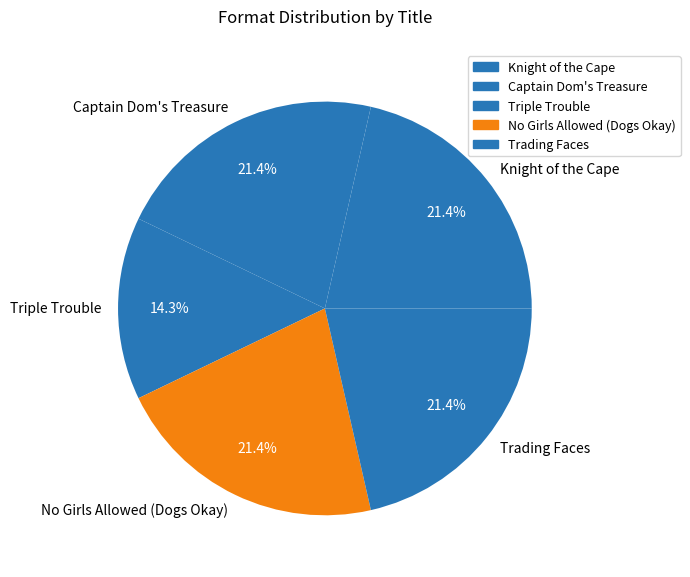

Combined, what portion of the pie is Captain Dom's Treasure and Triple Trouble?

35.7%